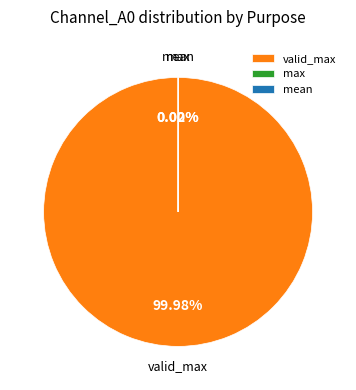

Is there any slice that represents more than half of the pie?

Yes